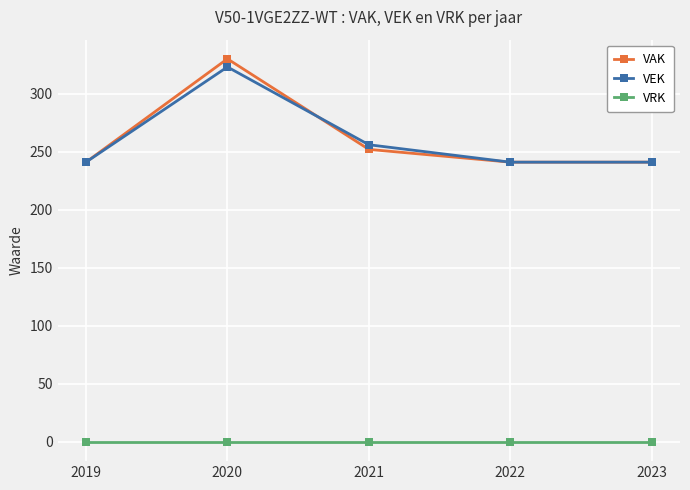

What are all the series names shown in the legend?

VAK, VEK, VRK